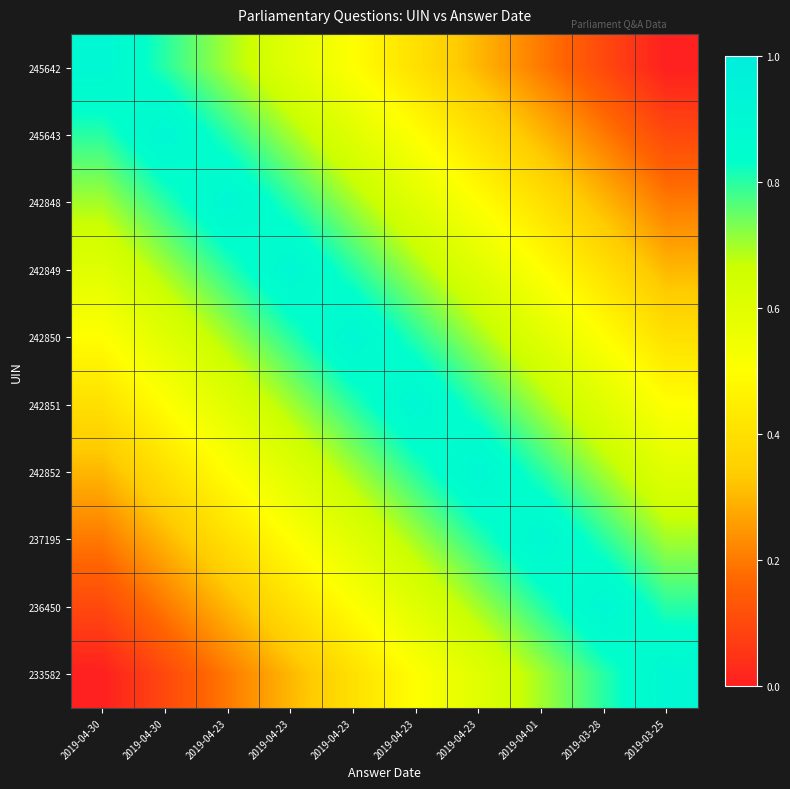

Reading right to left, list all the values displayed in this chart.

245642: 2019-03-25=0.0	2019-03-28=0.1	2019-04-01=0.2	2019-04-23=0.3	2019-04-23=0.4	2019-04-23=0.5	2019-04-23=0.6	2019-04-23=0.7	2019-04-30=0.8	2019-04-30=0.9
245643: 2019-03-25=0.1	2019-03-28=0.2	2019-04-01=0.3	2019-04-23=0.4	2019-04-23=0.5	2019-04-23=0.6	2019-04-23=0.7	2019-04-23=0.8	2019-04-30=0.9	2019-04-30=0.8
242848: 2019-03-25=0.2	2019-03-28=0.3	2019-04-01=0.4	2019-04-23=0.5	2019-04-23=0.6	2019-04-23=0.7	2019-04-23=0.8	2019-04-23=0.9	2019-04-30=0.8	2019-04-30=0.7
242849: 2019-03-25=0.3	2019-03-28=0.4	2019-04-01=0.5	2019-04-23=0.6	2019-04-23=0.7	2019-04-23=0.8	2019-04-23=0.9	2019-04-23=0.8	2019-04-30=0.7	2019-04-30=0.6
242850: 2019-03-25=0.4	2019-03-28=0.5	2019-04-01=0.6	2019-04-23=0.7	2019-04-23=0.8	2019-04-23=0.9	2019-04-23=0.8	2019-04-23=0.7	2019-04-30=0.6	2019-04-30=0.5
242851: 2019-03-25=0.5	2019-03-28=0.6	2019-04-01=0.7	2019-04-23=0.8	2019-04-23=0.9	2019-04-23=0.8	2019-04-23=0.7	2019-04-23=0.6	2019-04-30=0.5	2019-04-30=0.4
242852: 2019-03-25=0.6	2019-03-28=0.7	2019-04-01=0.8	2019-04-23=0.9	2019-04-23=0.8	2019-04-23=0.7	2019-04-23=0.6	2019-04-23=0.5	2019-04-30=0.4	2019-04-30=0.3
237195: 2019-03-25=0.7	2019-03-28=0.8	2019-04-01=0.9	2019-04-23=0.8	2019-04-23=0.7	2019-04-23=0.6	2019-04-23=0.5	2019-04-23=0.4	2019-04-30=0.3	2019-04-30=0.2
236450: 2019-03-25=0.8	2019-03-28=0.9	2019-04-01=0.8	2019-04-23=0.7	2019-04-23=0.6	2019-04-23=0.5	2019-04-23=0.4	2019-04-23=0.3	2019-04-30=0.2	2019-04-30=0.1
233582: 2019-03-25=0.9	2019-03-28=0.8	2019-04-01=0.7	2019-04-23=0.6	2019-04-23=0.5	2019-04-23=0.4	2019-04-23=0.3	2019-04-23=0.2	2019-04-30=0.1	2019-04-30=0.0